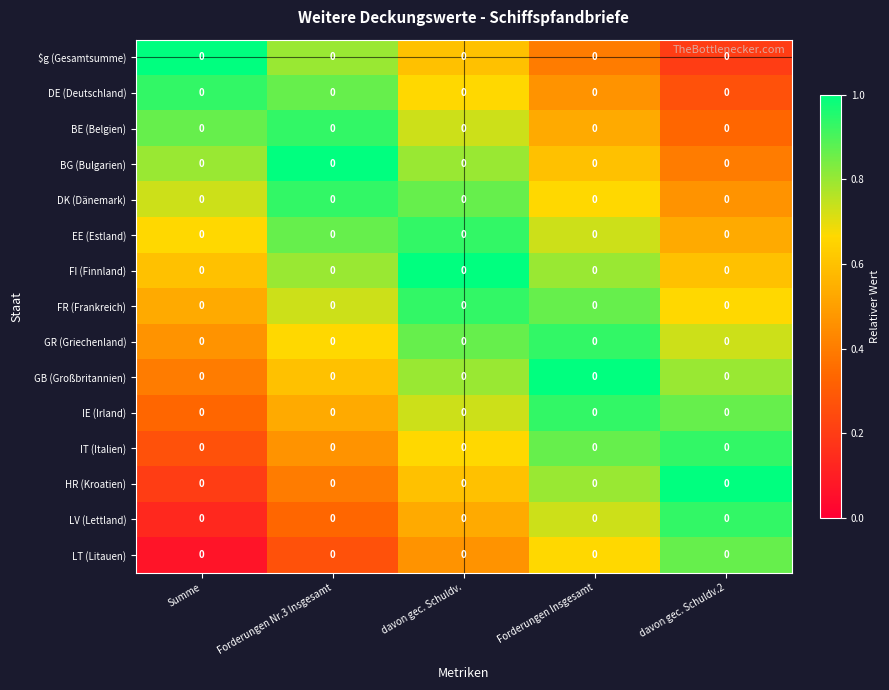

What is the approximate value of LT (Litauen) at Forderungen Insgesamt?

0.7